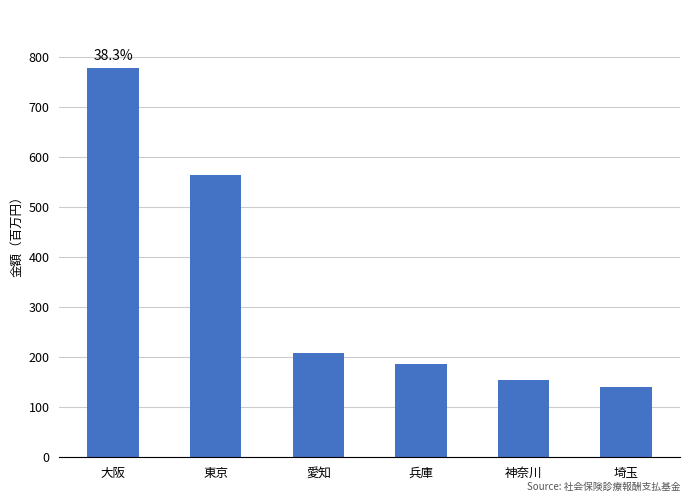

What position from the right is 兵庫?

3